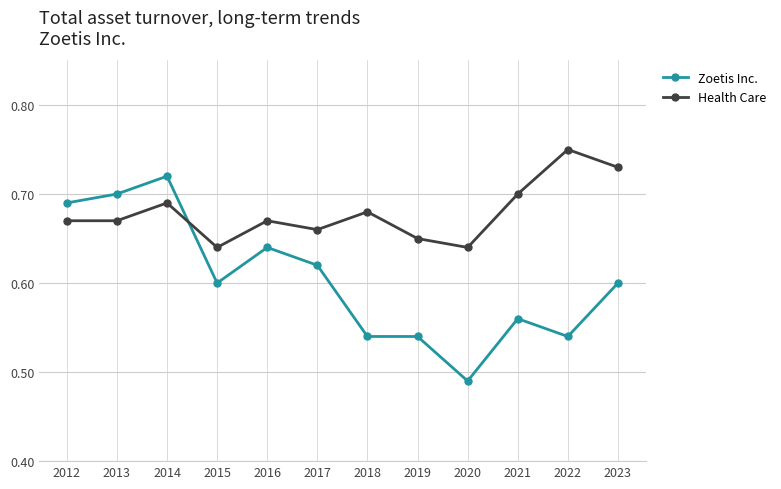

How many data points does each series have?

12